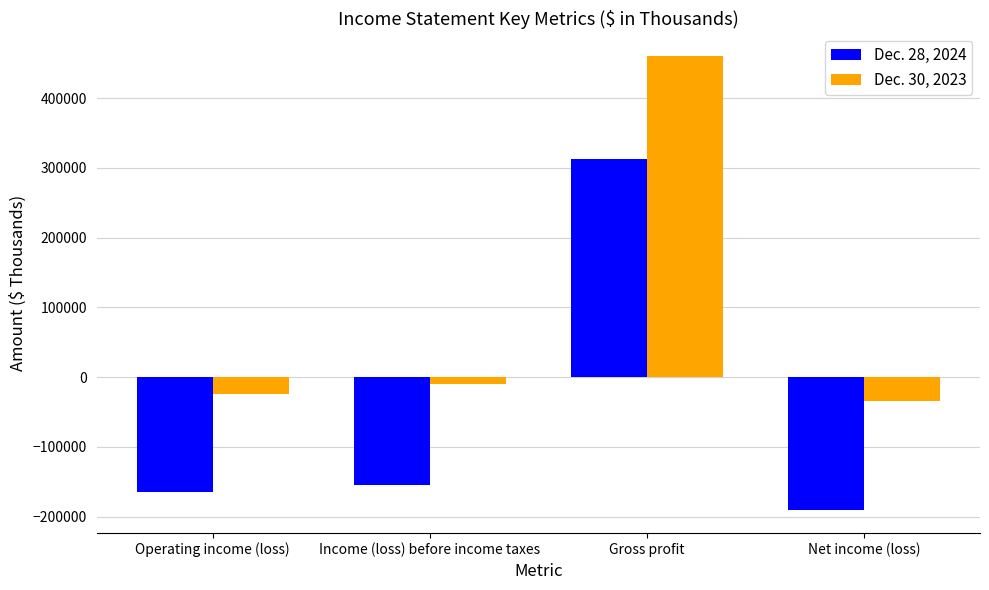

At how many categories does at least one series exceed 361523?

1